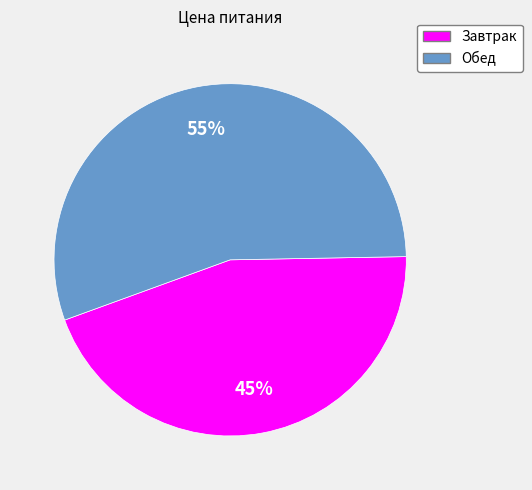

To the nearest percent, what is the combined percentage of Обед and Завтрак?

100%